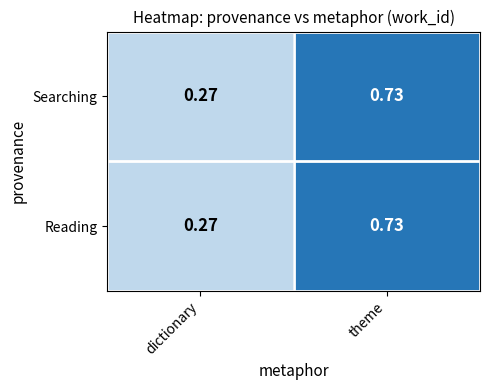

Which category has the highest value in the Reading series?

theme